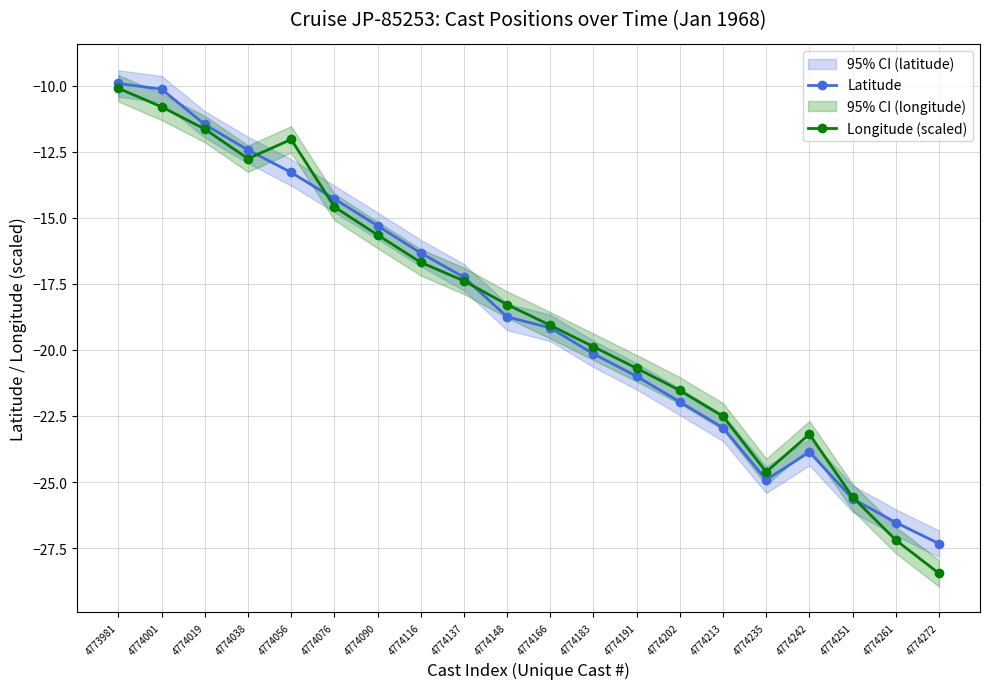

Where is the first local maximum for Latitude?

4774242